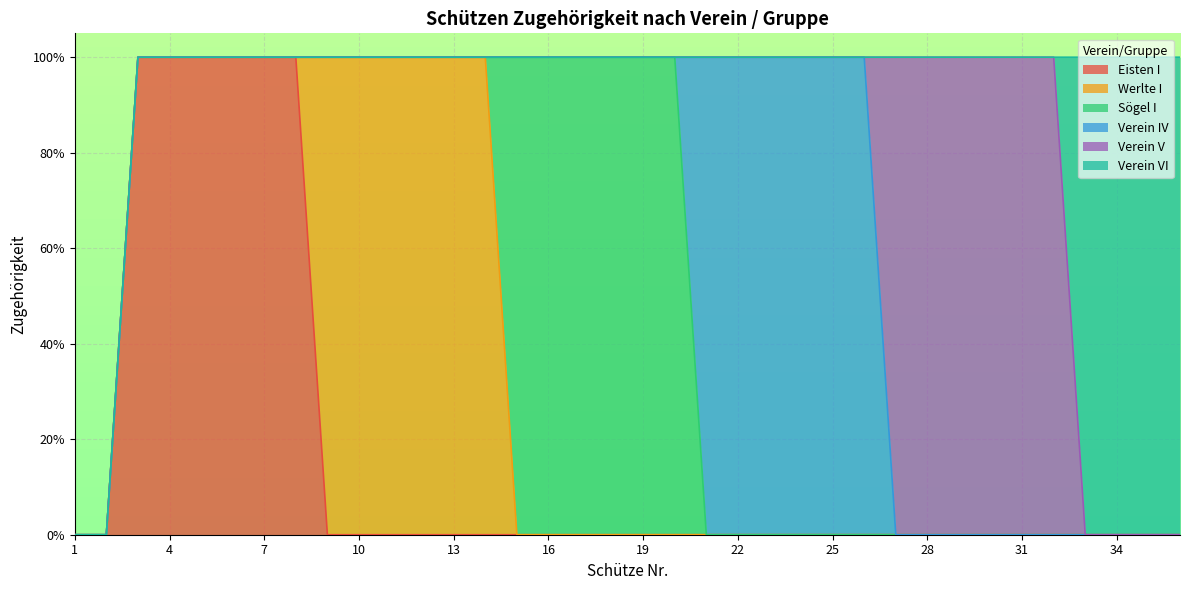

Reading left to right, transcribe all the data shown in this chart.

Eisten I: 0	0	1	1	1	1	1	1	0	0	0	0	0	0	0	0	0	0	0	0	0	0	0	0	0	0	0	0	0	0	0	0	0	0	0	0
Werlte I: 0	0	0	0	0	0	0	0	1	1	1	1	1	1	0	0	0	0	0	0	0	0	0	0	0	0	0	0	0	0	0	0	0	0	0	0
Sögel I: 0	0	0	0	0	0	0	0	0	0	0	0	0	0	1	1	1	1	1	1	0	0	0	0	0	0	0	0	0	0	0	0	0	0	0	0
Verein IV: 0	0	0	0	0	0	0	0	0	0	0	0	0	0	0	0	0	0	0	0	1	1	1	1	1	1	0	0	0	0	0	0	0	0	0	0
Verein V: 0	0	0	0	0	0	0	0	0	0	0	0	0	0	0	0	0	0	0	0	0	0	0	0	0	0	1	1	1	1	1	1	0	0	0	0
Verein VI: 0	0	0	0	0	0	0	0	0	0	0	0	0	0	0	0	0	0	0	0	0	0	0	0	0	0	0	0	0	0	0	0	1	1	1	1